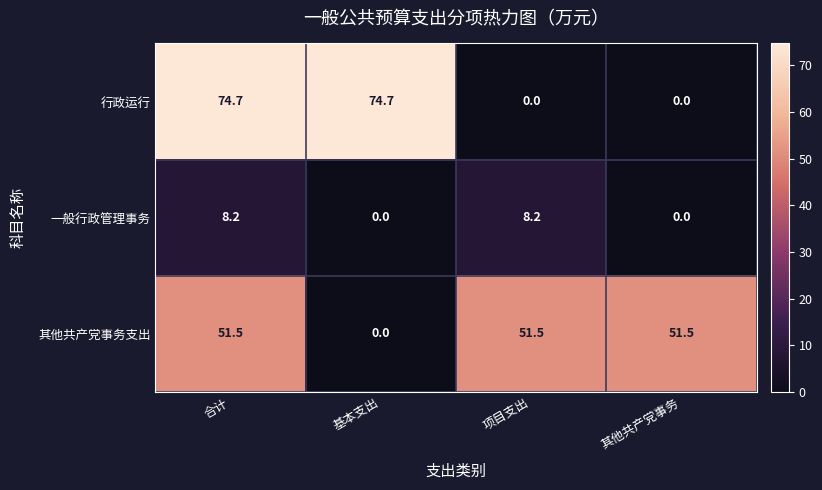

Where does the 行政运行 series first go above 74?

合计